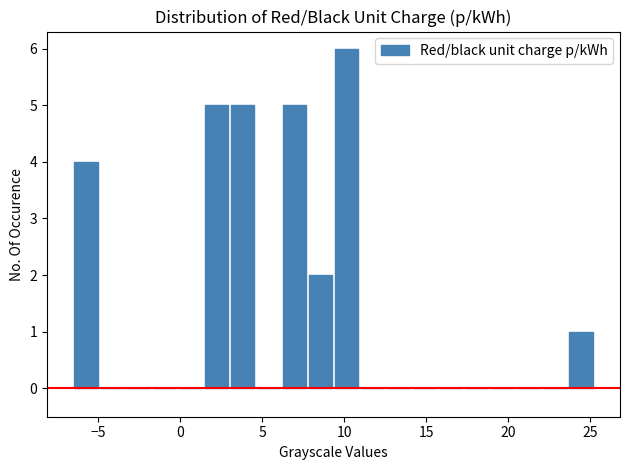

Read against the x-axis, roughly where is the centre of the tallest bar?

10.0